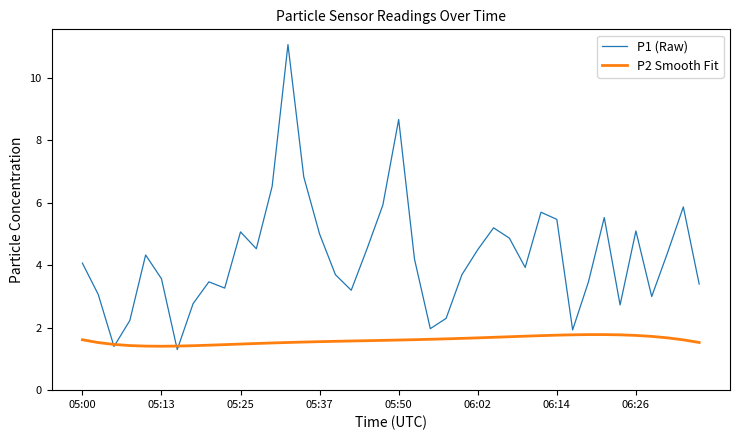

Which series has the largest total across all categories?

P1 (Raw)